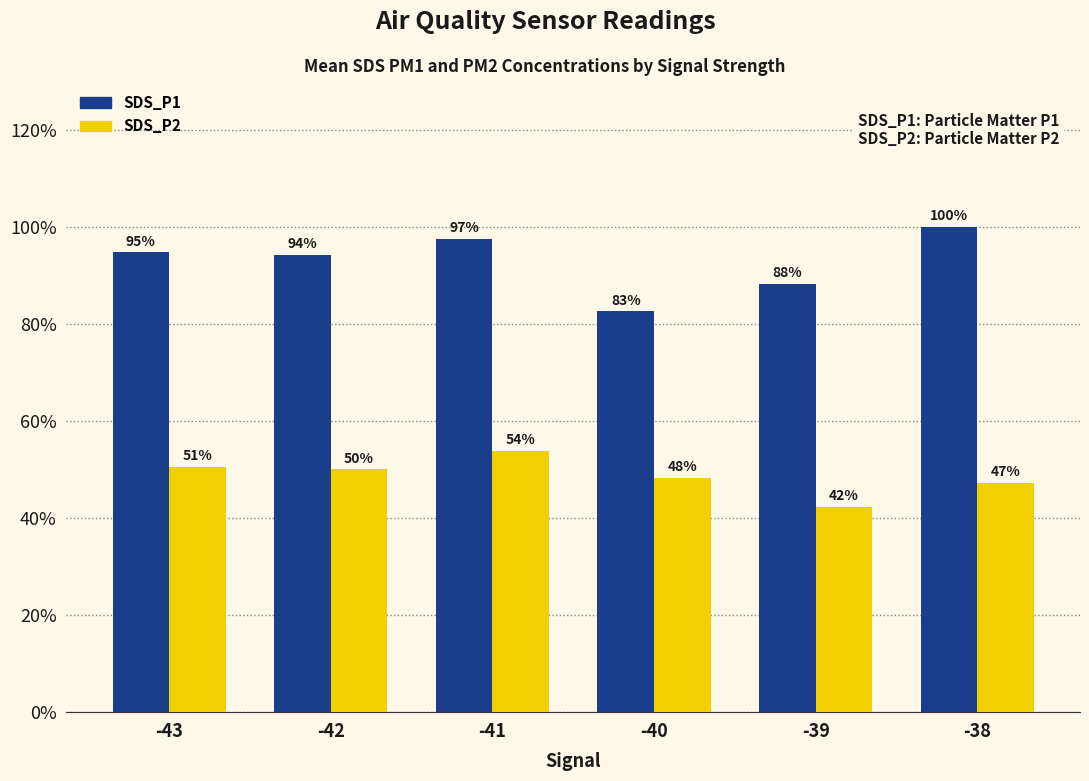

Rank the series at -41 from lowest to highest value.

SDS_P2, SDS_P1